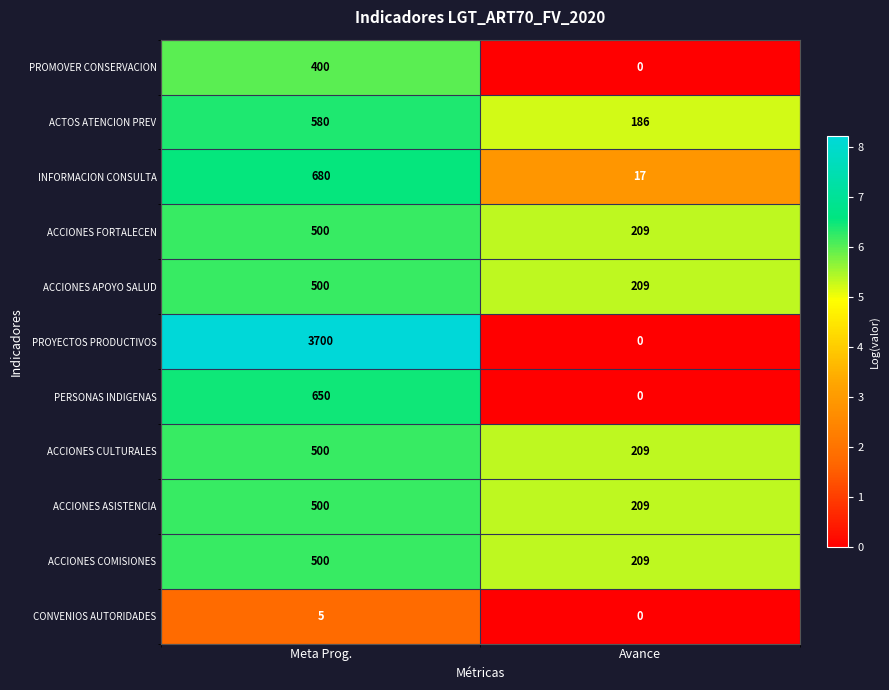

What is the difference between the maximum and minimum values in the INFORMACION CONSULTA series?

663